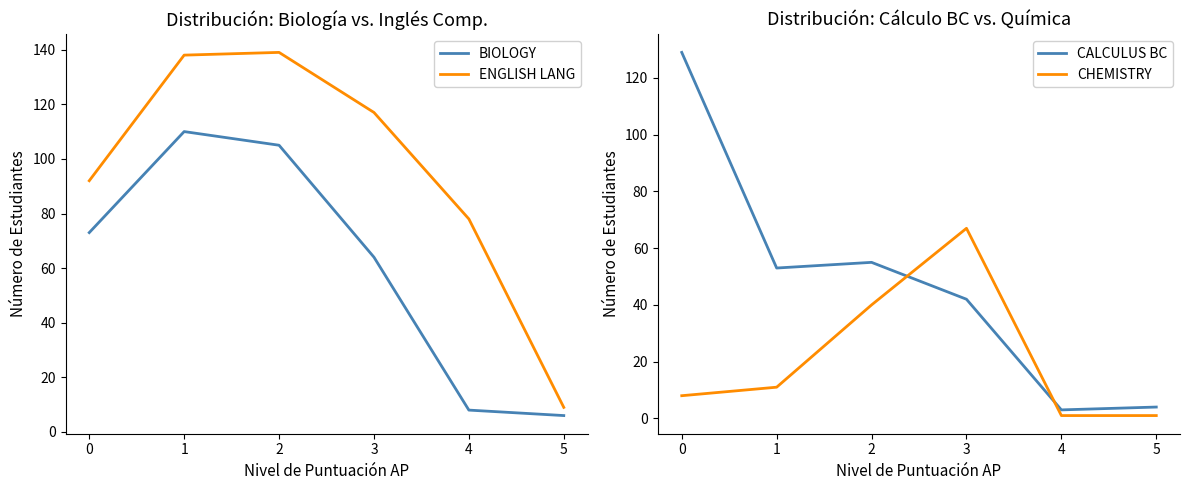

How many times do CALCULUS BC and BIOLOGY cross each other?

1